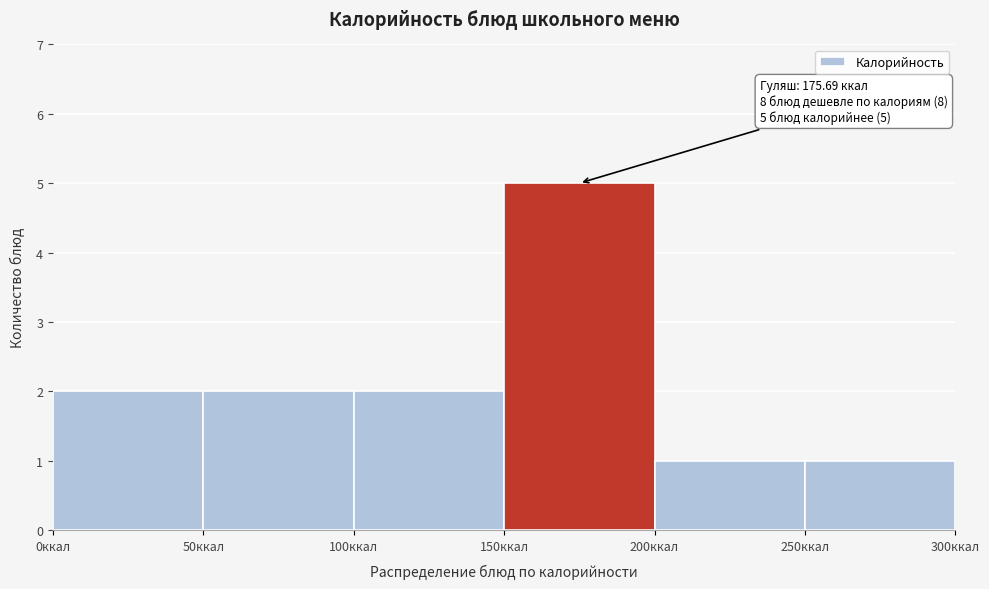

Which range on the x-axis has the tallest bar?

150 to 200